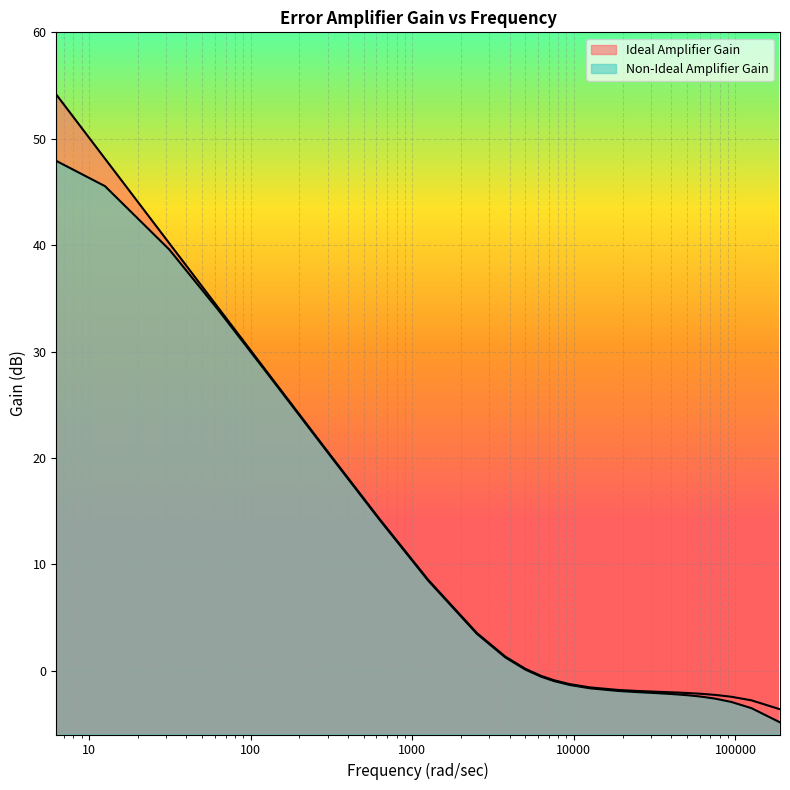

At which label is Ideal Amplifier Gain closest to 25?

125.66370614359172